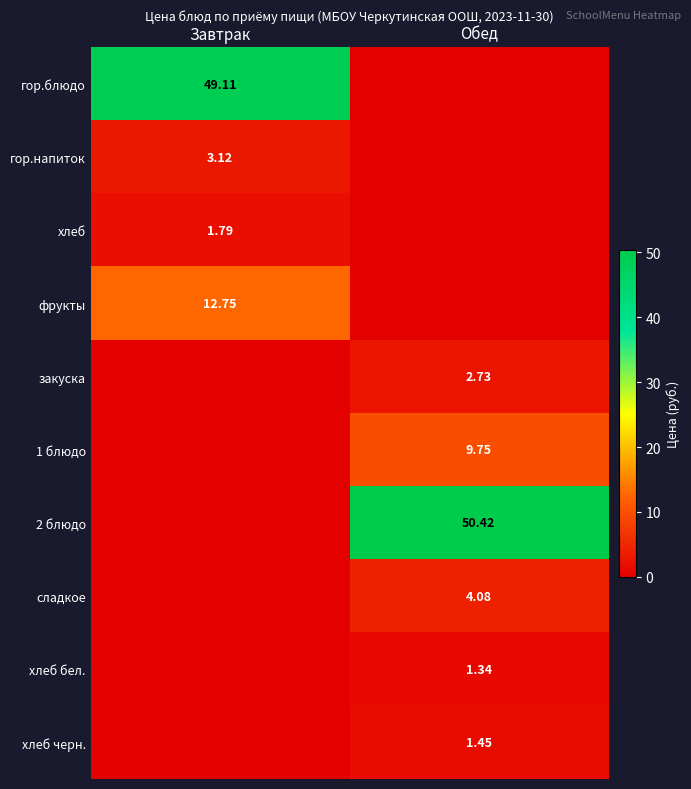

What is the difference between the highest and lowest values at Обед?

50.4